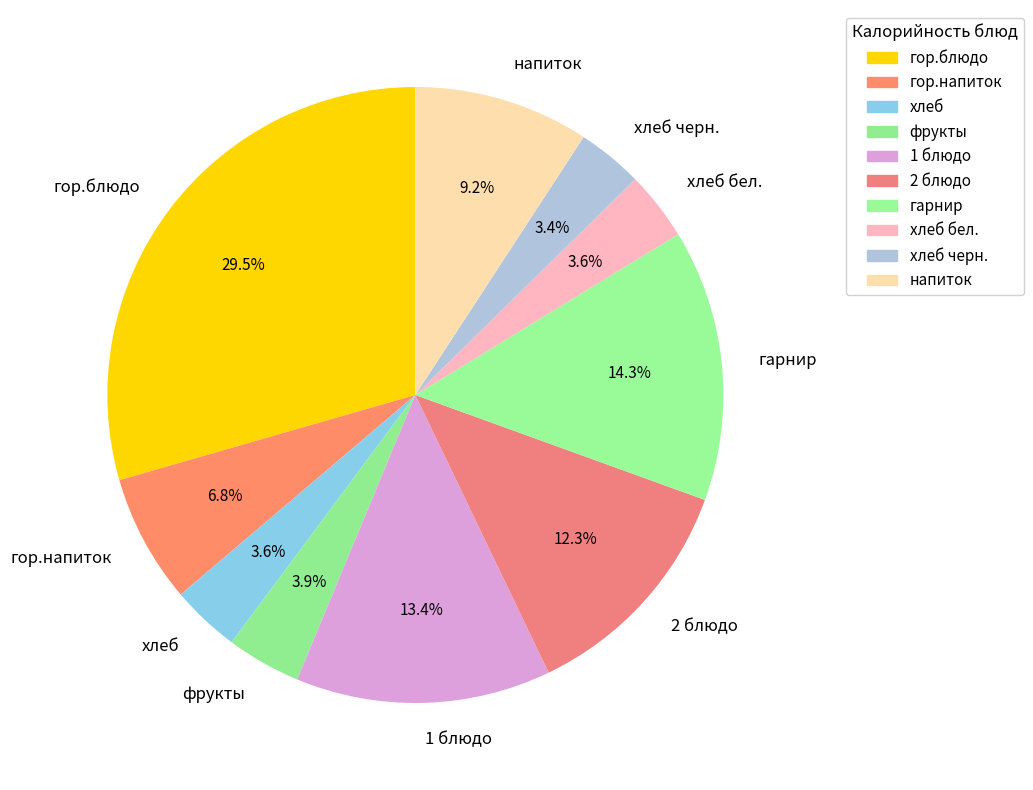

How many slices are in this pie chart?

10